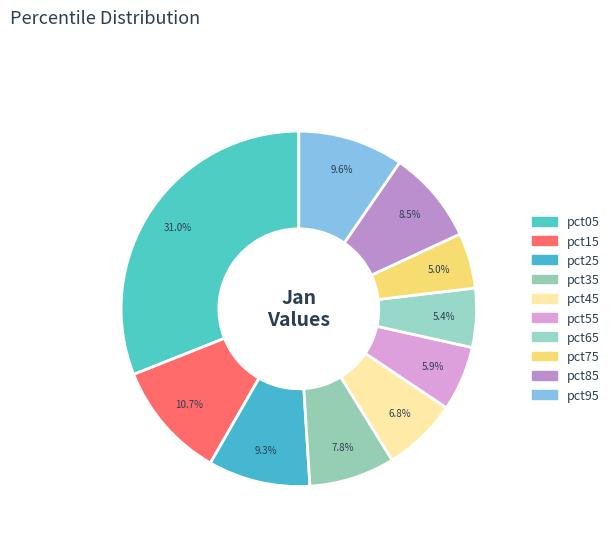

How many slices are in this pie chart?

10